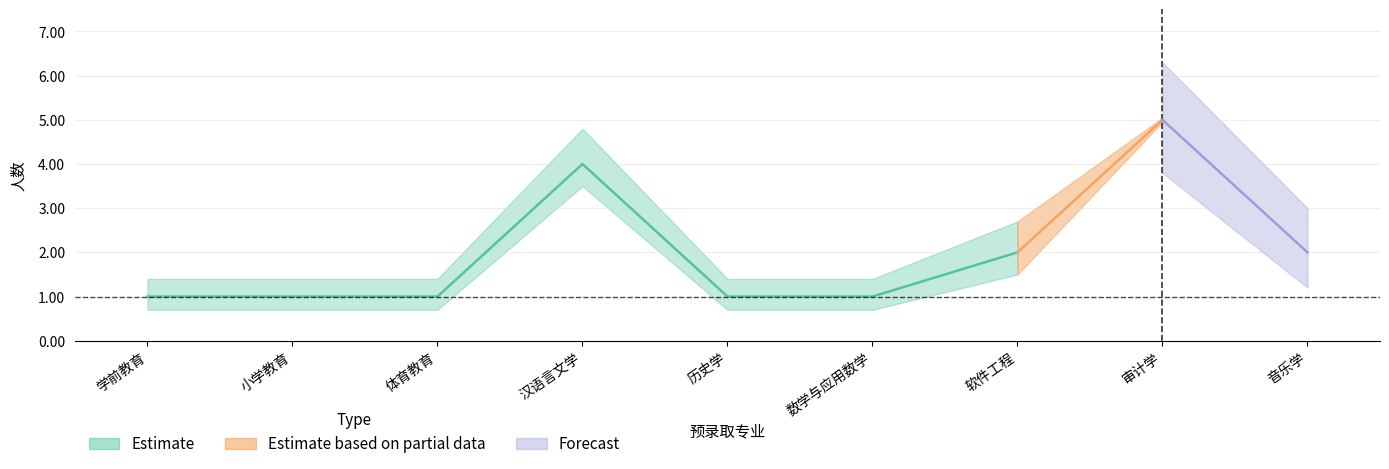

What value does the 专项计划考生_lower series have at 软件工程?

1.5